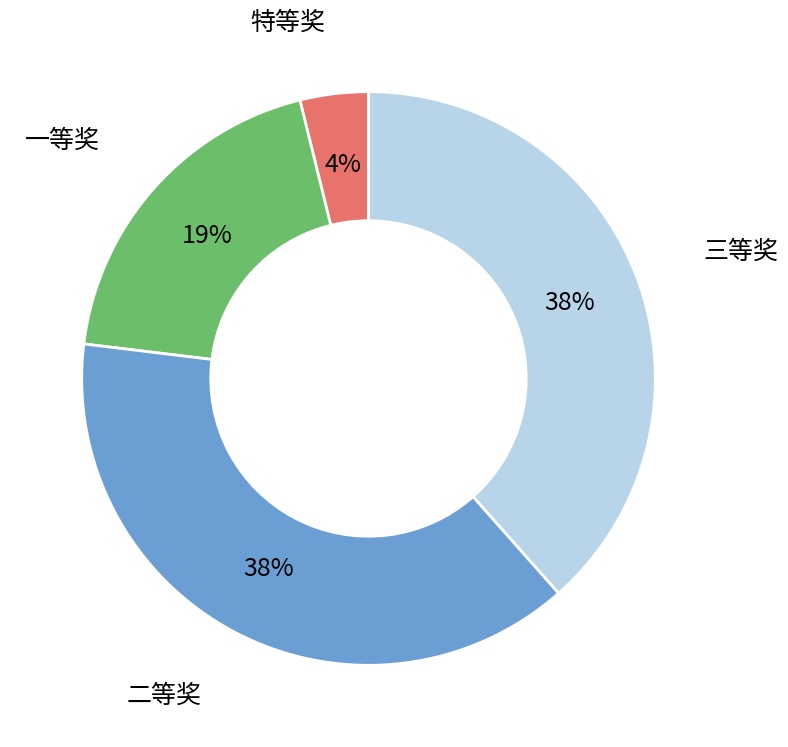

Is there a majority slice in this chart?

No